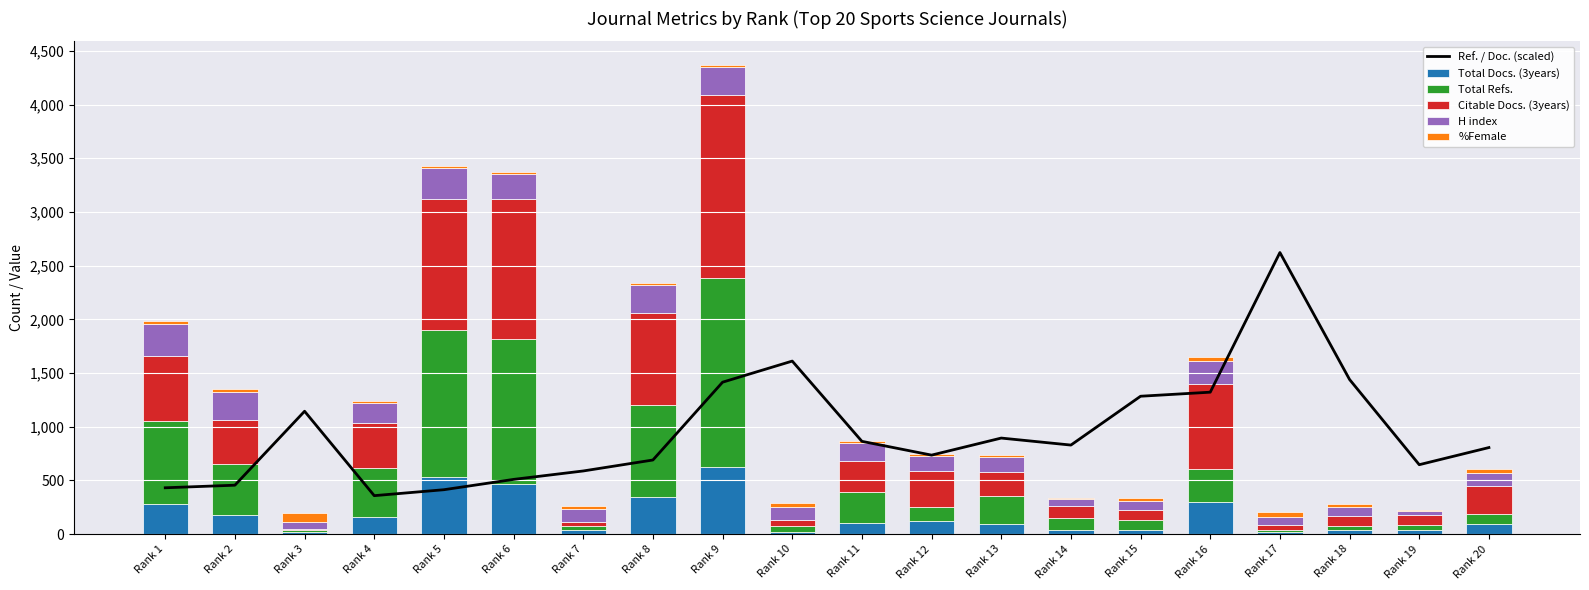

Read the Ref. / Doc. (scaled) value at Rank 15.

1284.0